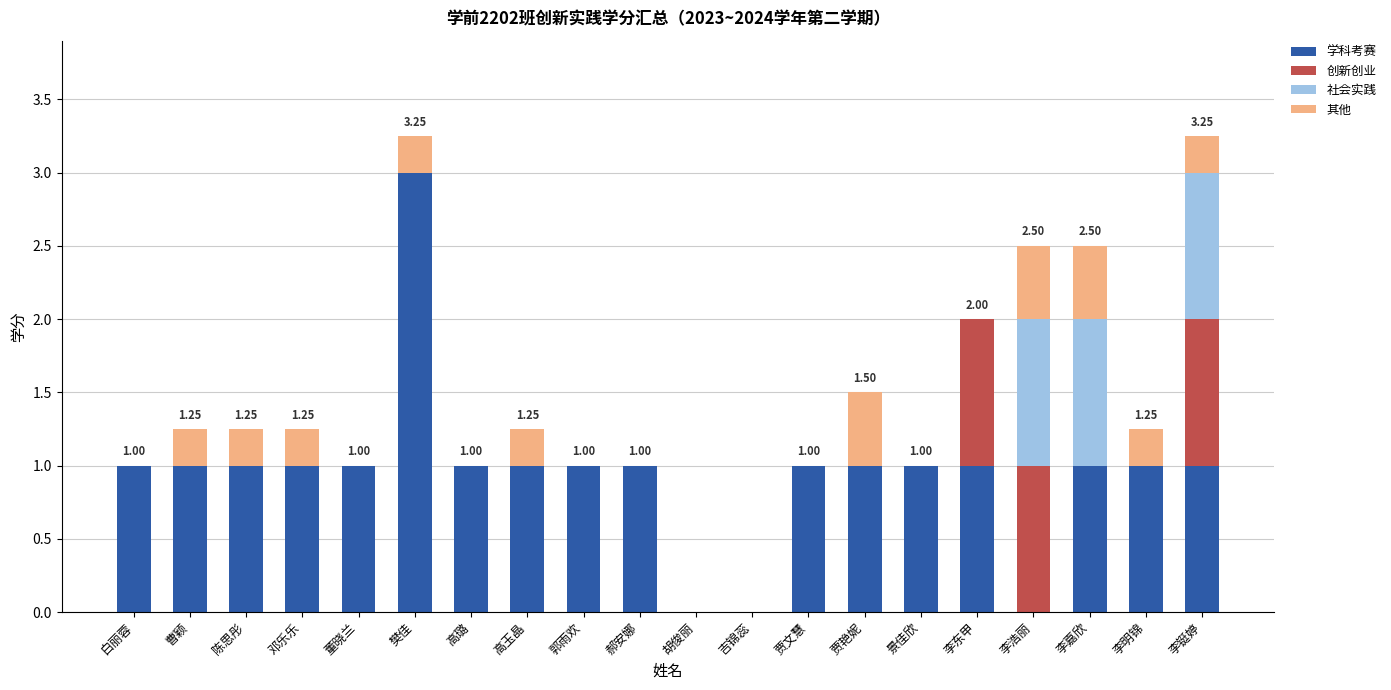

What is the total value across all series at 高璐?

1.0